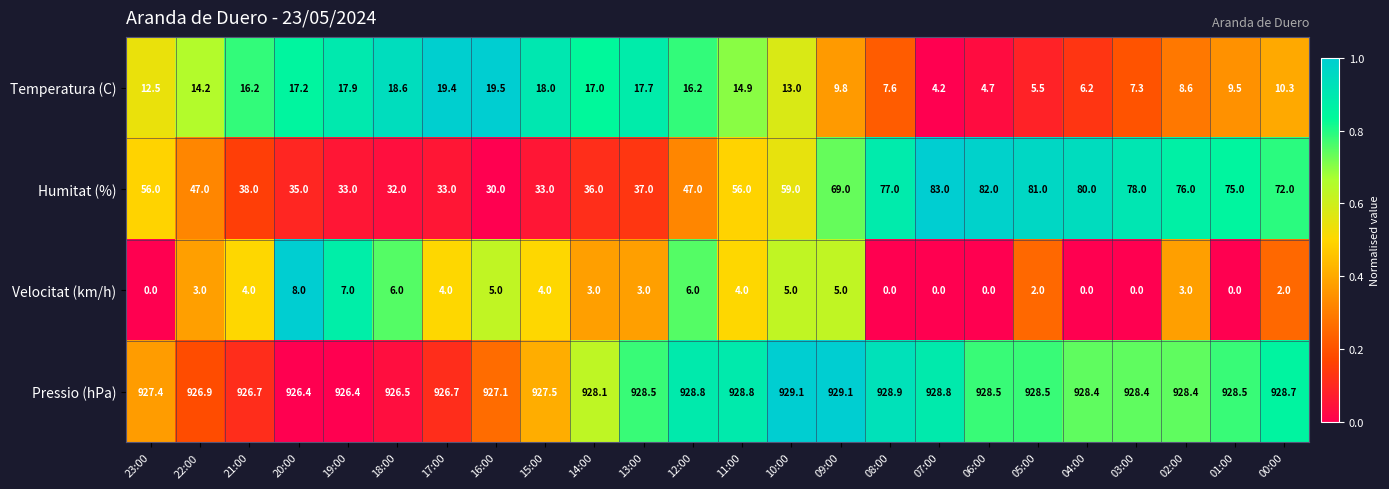

Between 20:00 and 13:00, which series saw the biggest shift?

Velocitat (km/h)